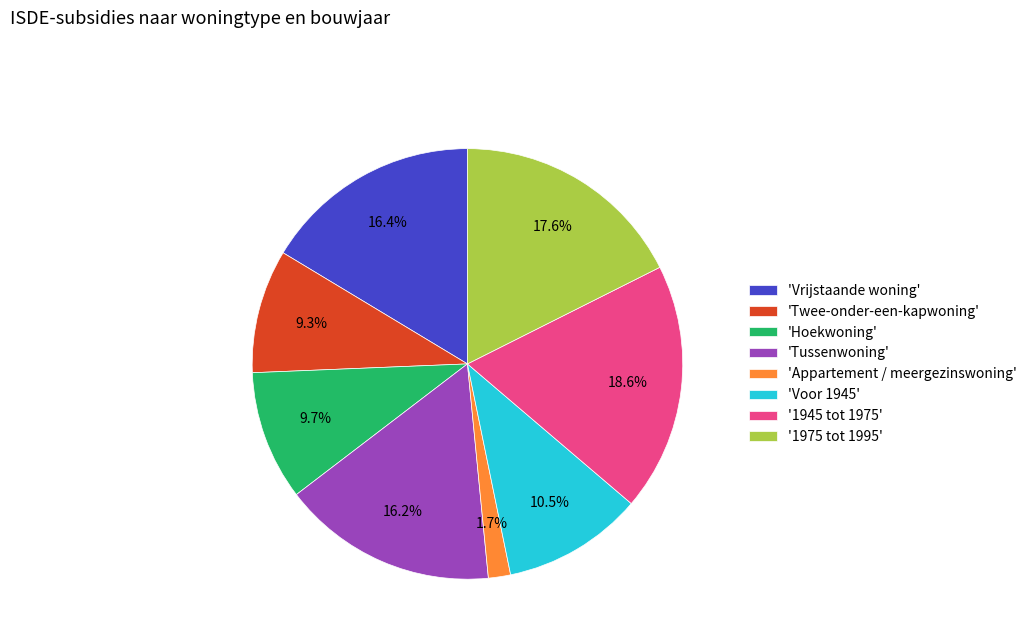

Does any single category account for the majority?

No